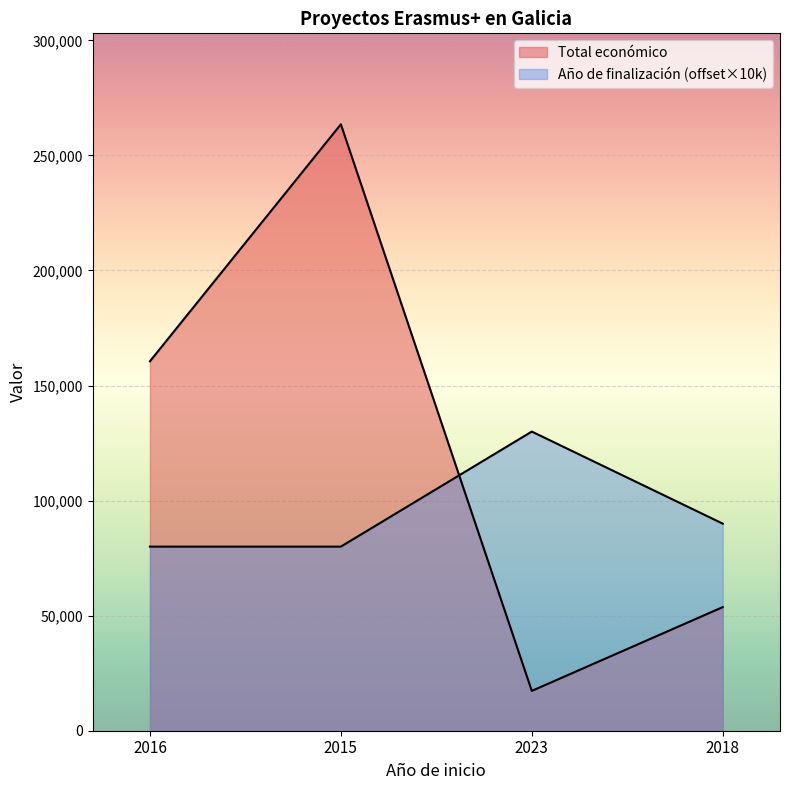

What is the approximate value of Total económico at 2016, to the nearest 10?

160540